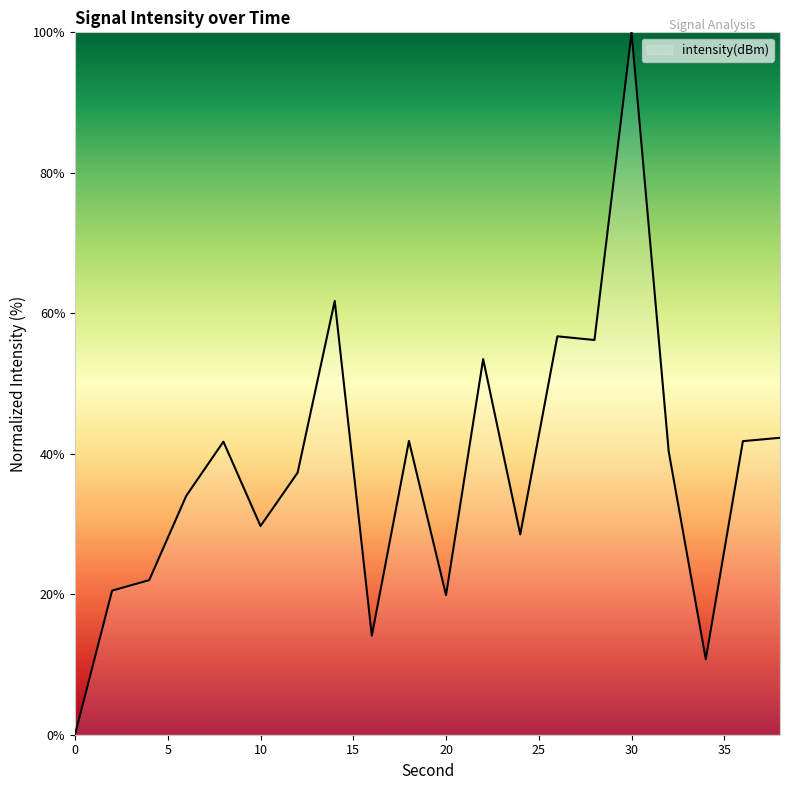

What is the greatest value displayed?

100.0